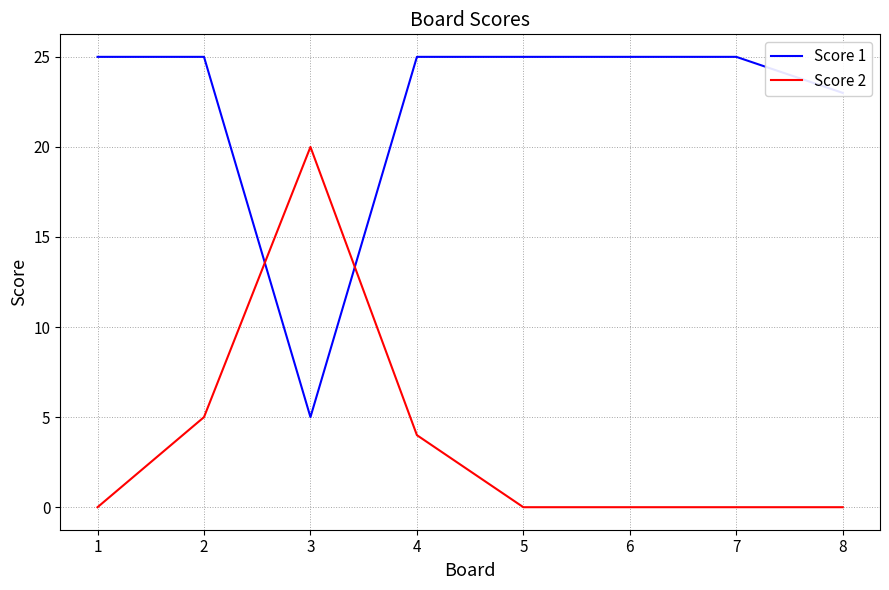

What is the spread (max minus min) of values at 2?

20